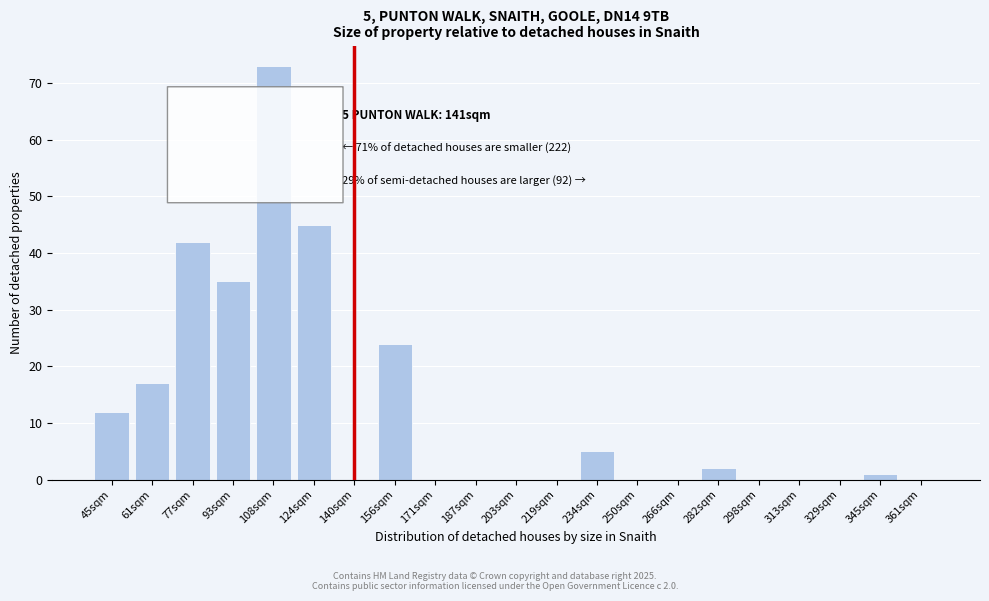

Reading left to right, transcribe all the data shown in this chart.

45sqm=12	61sqm=17	77sqm=42	93sqm=35	108sqm=73	124sqm=45	140sqm=0	156sqm=24	171sqm=0	187sqm=0	203sqm=0	219sqm=0	234sqm=5	250sqm=0	266sqm=0	282sqm=2	298sqm=0	313sqm=0	329sqm=0	345sqm=1	361sqm=0